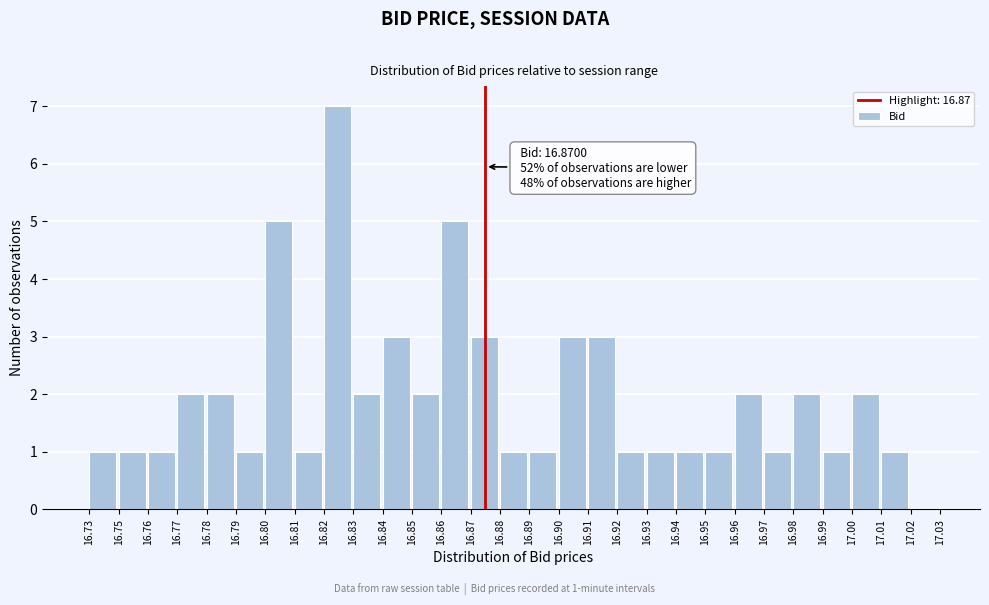

Reading left to right, extract all data points from this chart.

16.73=1	16.75=1	16.76=1	16.77=2	16.78=2	16.79=1	16.80=5	16.81=1	16.82=7	16.83=2	16.84=3	16.85=2	16.86=5	16.87=3	16.88=1	16.89=1	16.90=3	16.91=3	16.92=1	16.93=1	16.94=1	16.95=1	16.96=2	16.97=1	16.98=2	16.99=1	17.00=2	17.01=1	17.02=0